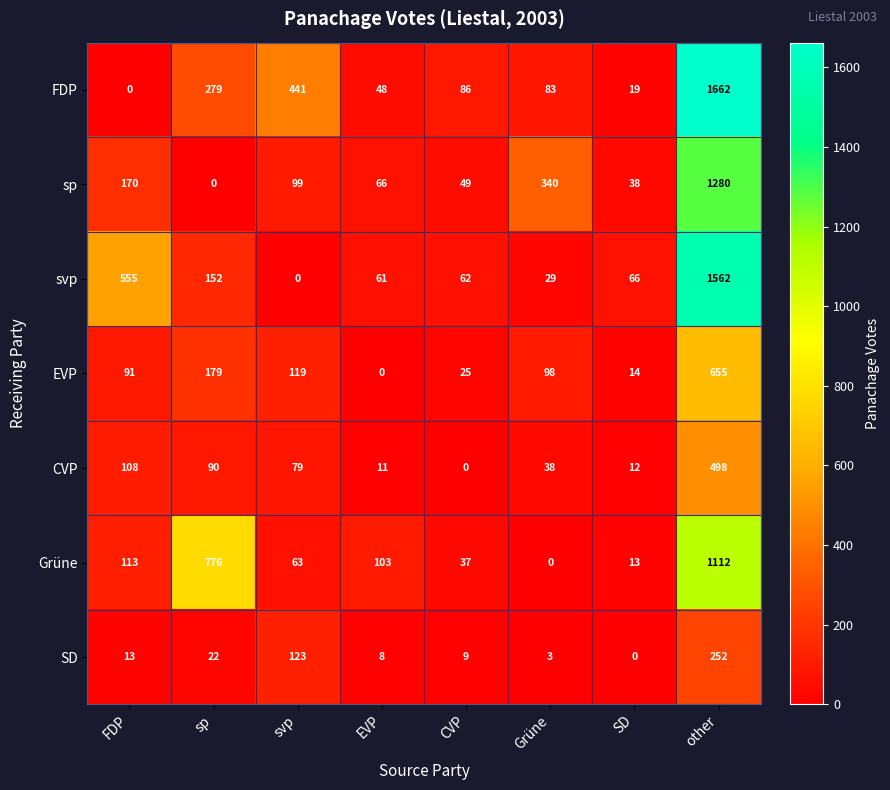

How many series are shown in this chart?

7